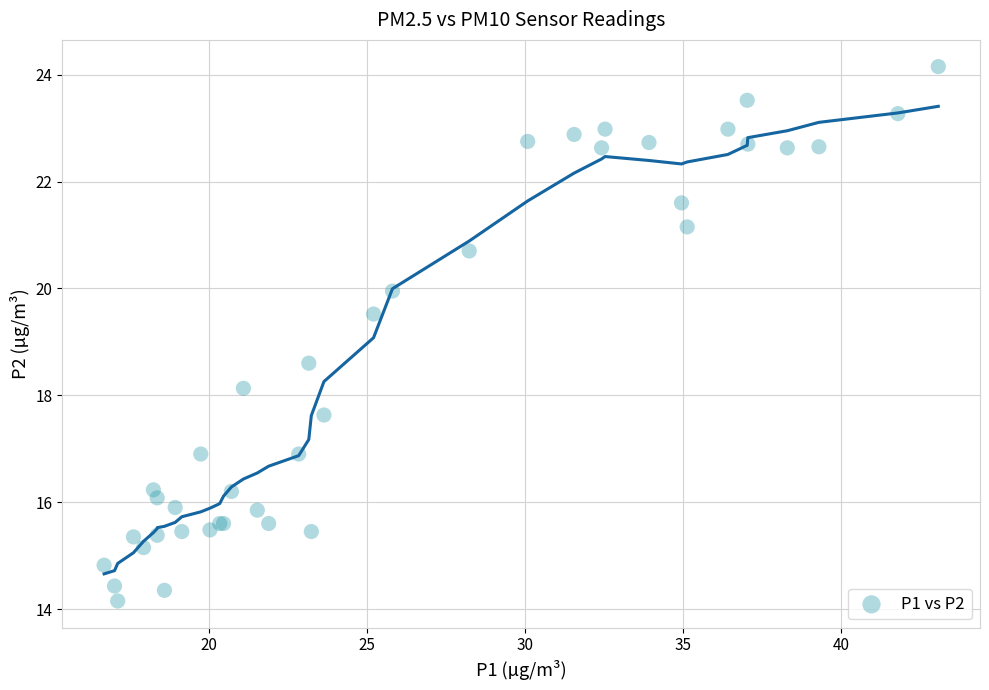

What Y value in the scatter plot is closest to 19?

18.6